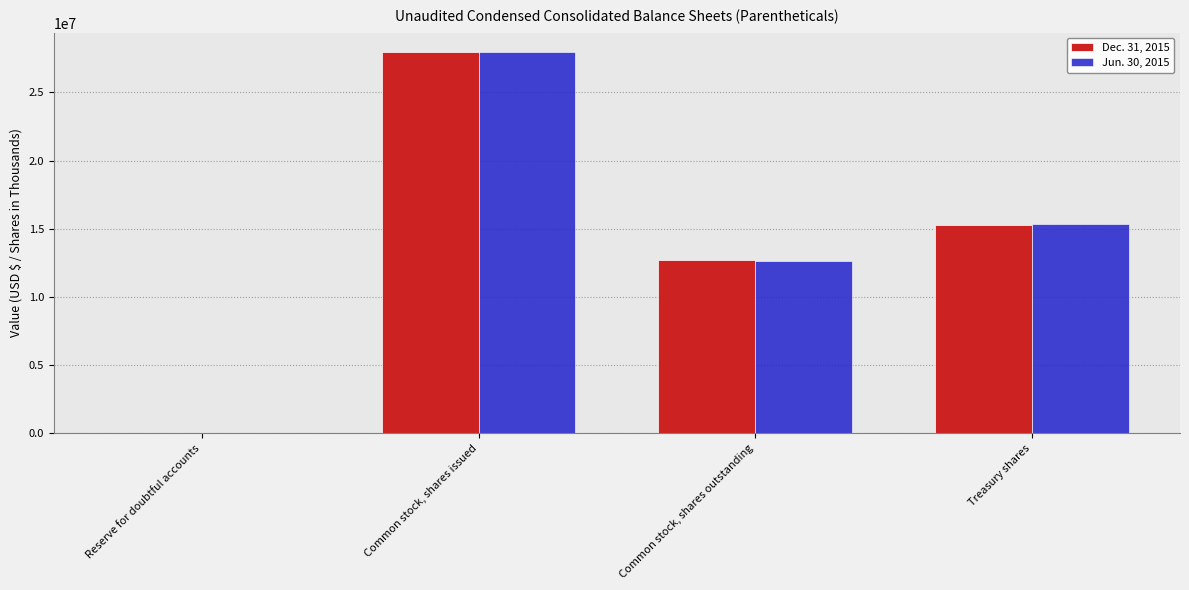

At which category is the sum across all series the highest?

Common stock, shares issued